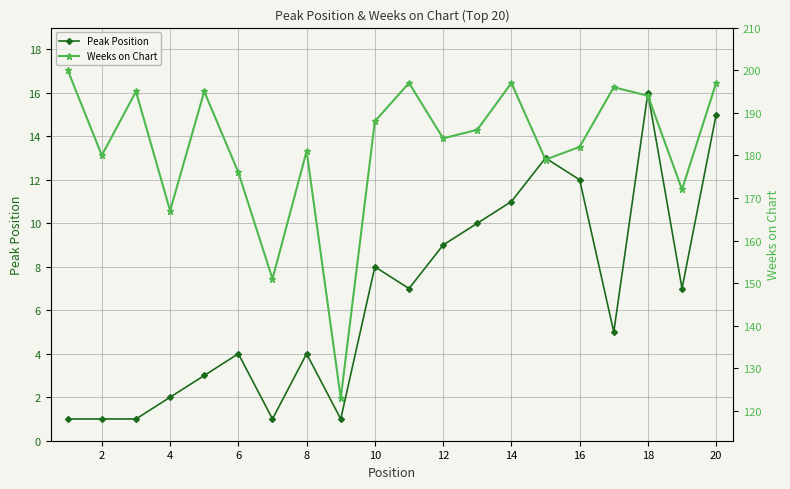

True or false: Peak Position has more than 1 points higher than both neighbors.

True